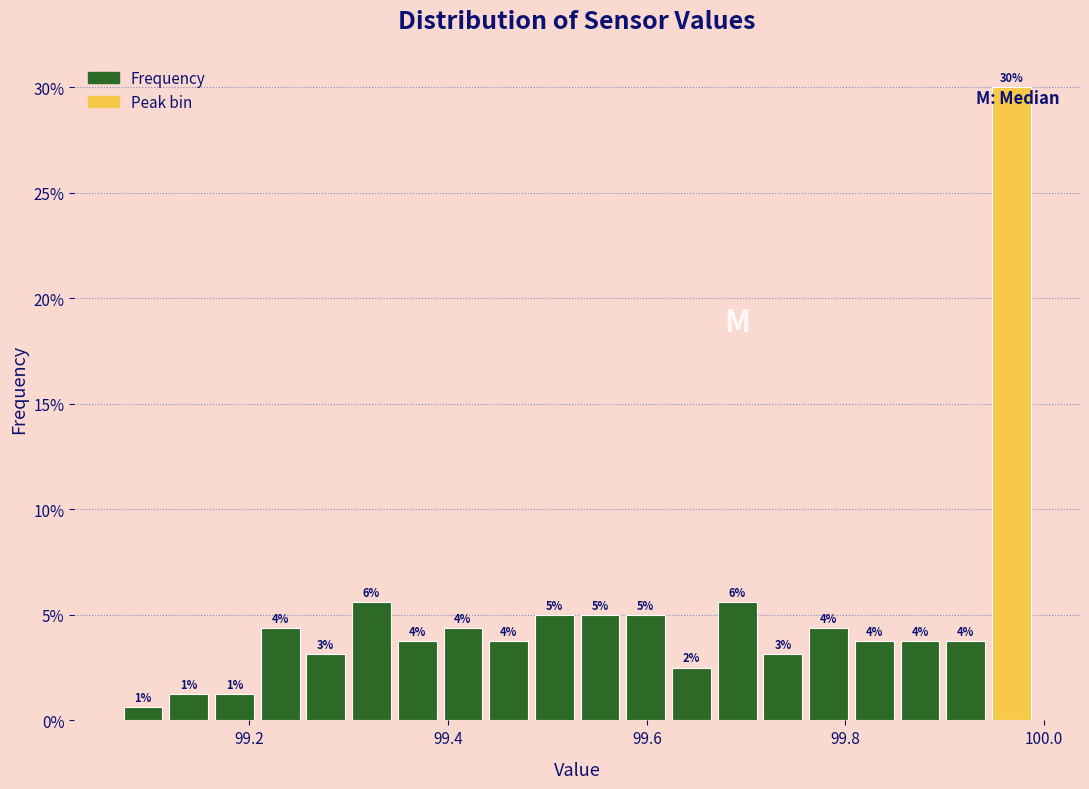

Read against the x-axis, roughly where is the centre of the tallest bar?

99.96